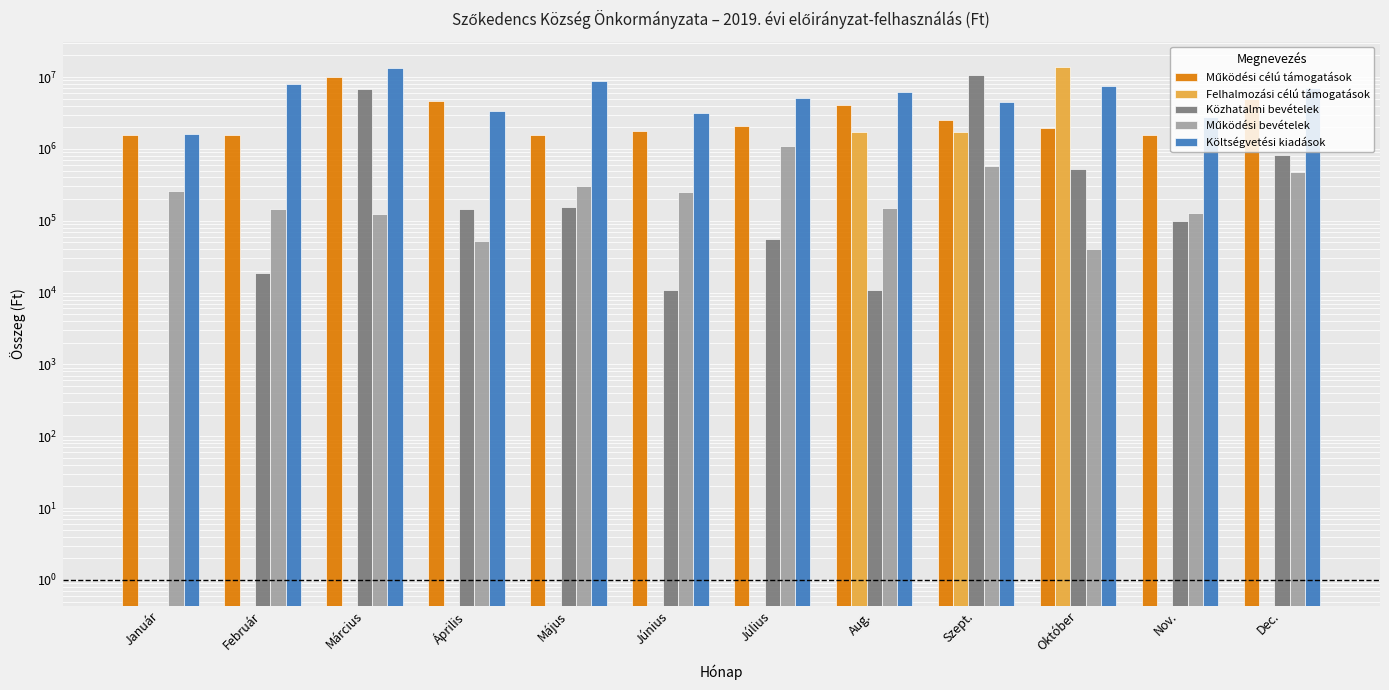

What position from the right is Március?

10